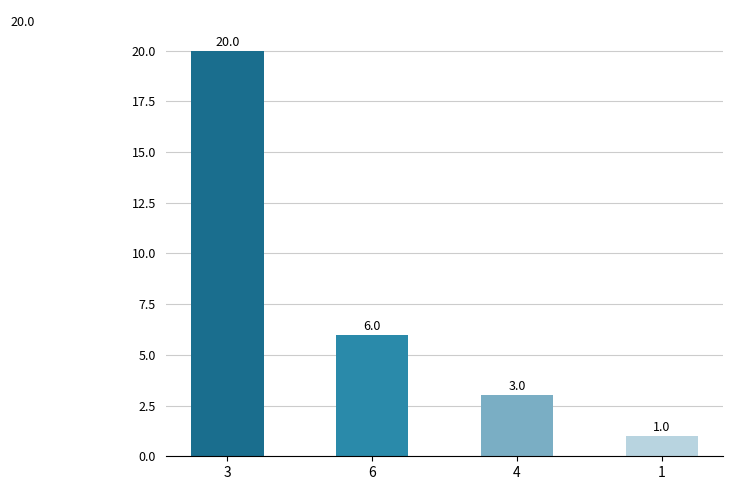

What is the smallest value displayed?

1